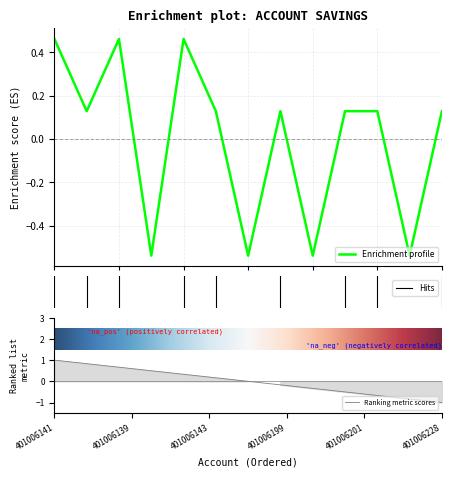

Which category has the lowest value across all series?

401006157